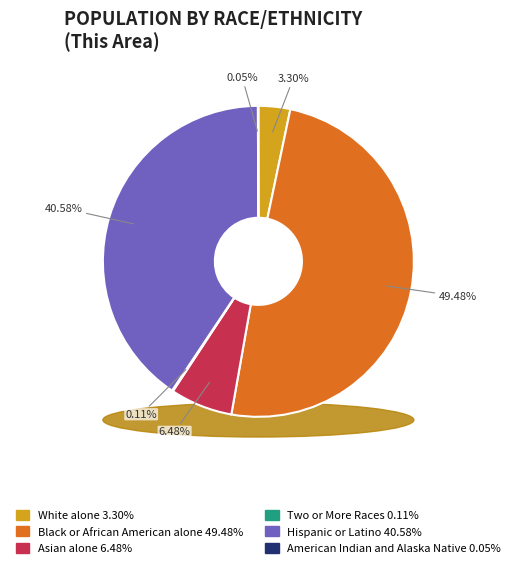

To the nearest percent, what is the difference between the largest and smallest slice percentages?

49%